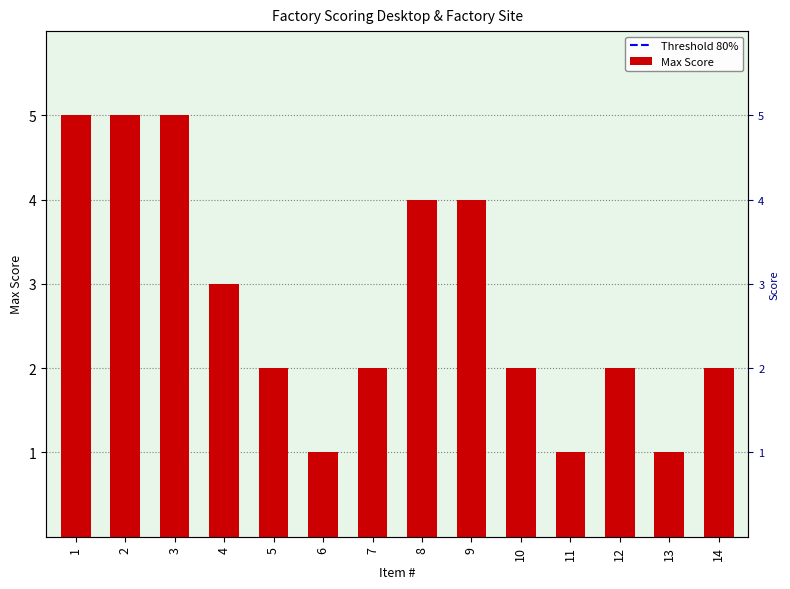

Which label corresponds to the largest value in the chart?

1